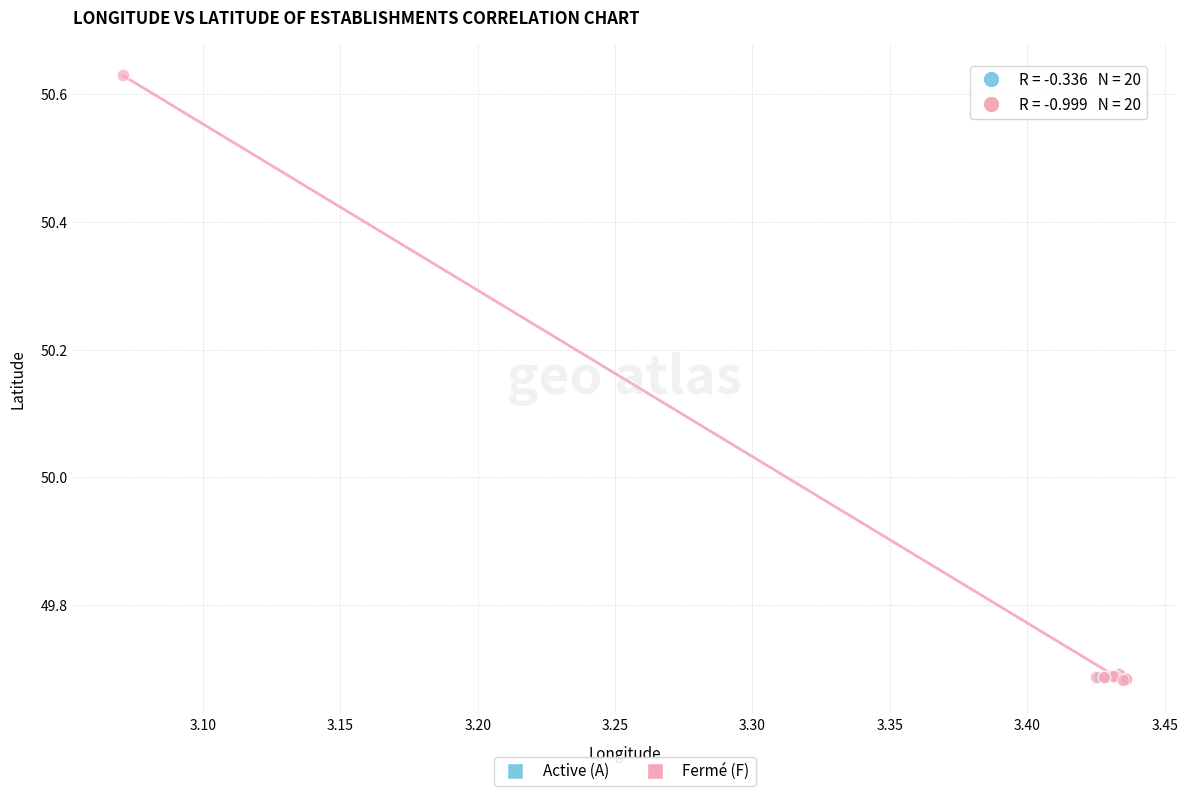

Which series reaches the maximum Y coordinate?

Fermé (F)